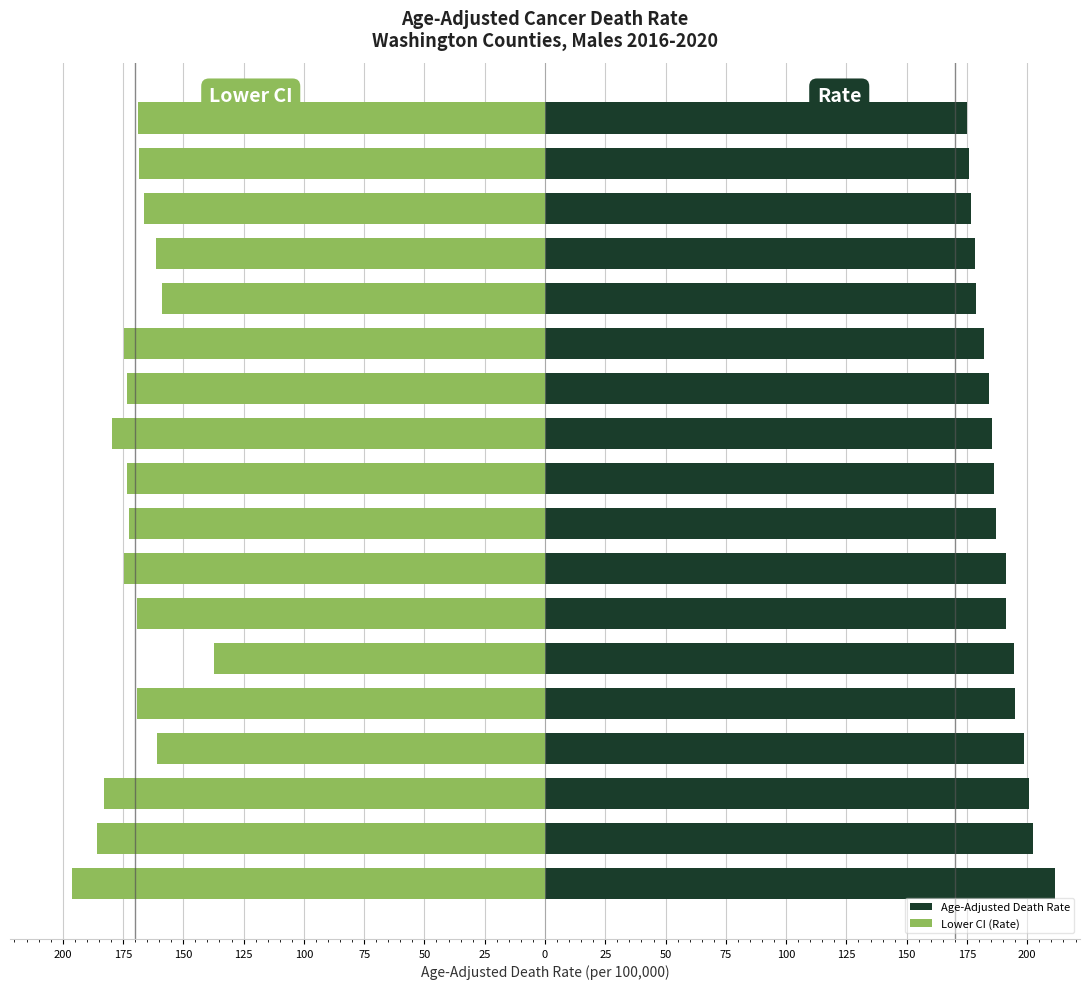

At Skagit County, list the series in order from largest to smallest.

Age-Adjusted Death Rate, Lower CI (Rate)